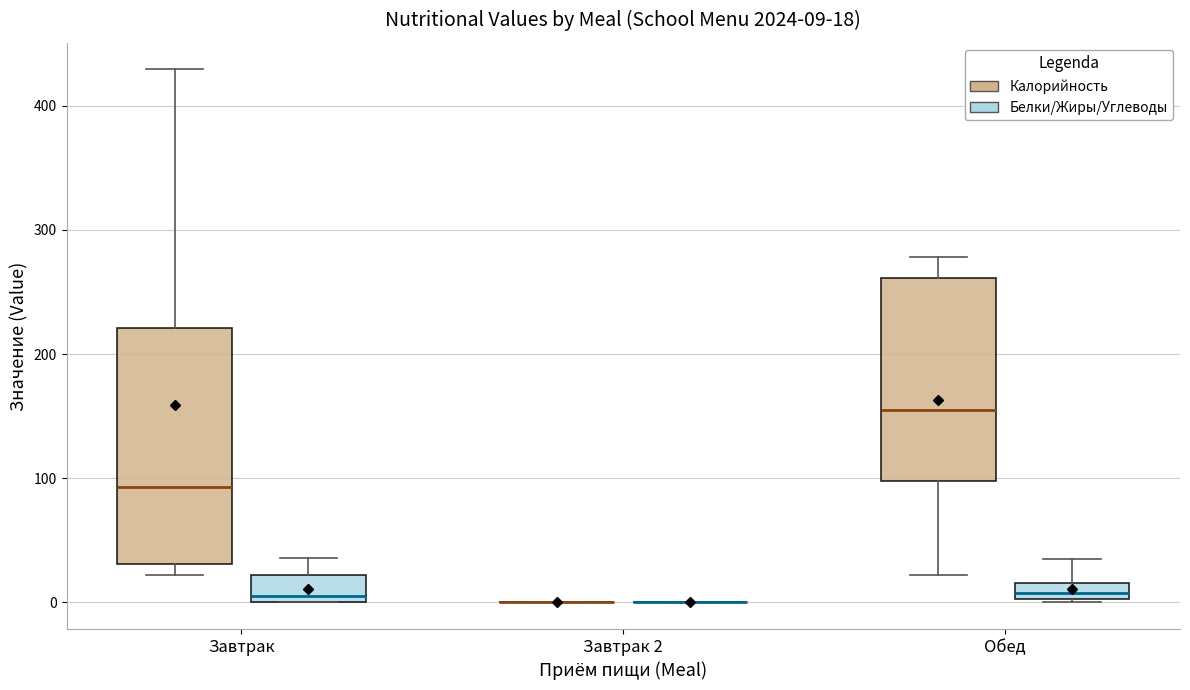

Comparing the boxes themselves (not the whiskers), which one is the tallest?

Завтрак (Калорийность)